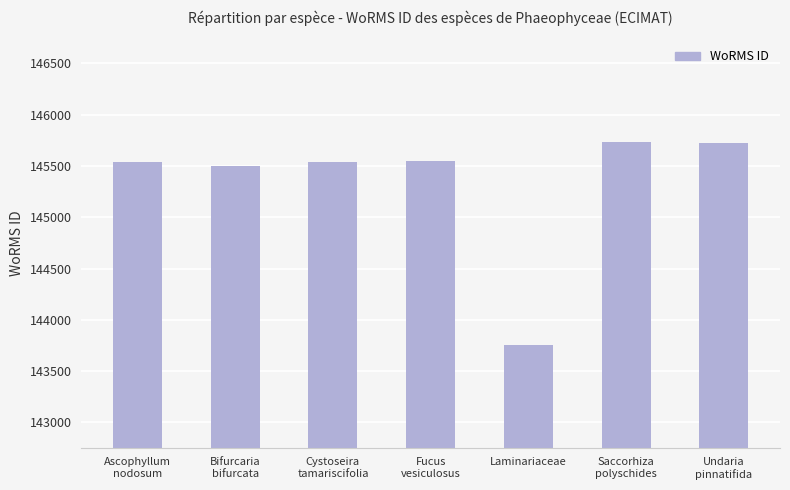

The value at Ascophyllum
nodosum is 66405. True or false?

False